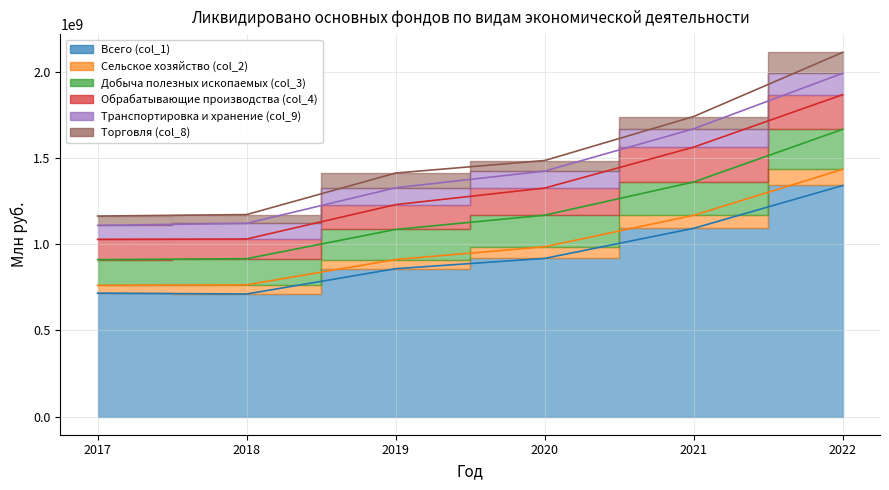

The value of Транспортировка и хранение (col_9) at 2020 is 98353191. True or false?

True